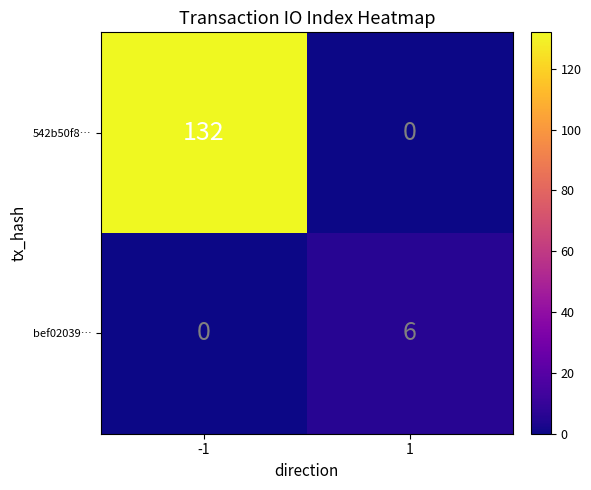

What is the sum of the bef02039… values at -1 and 1?

6